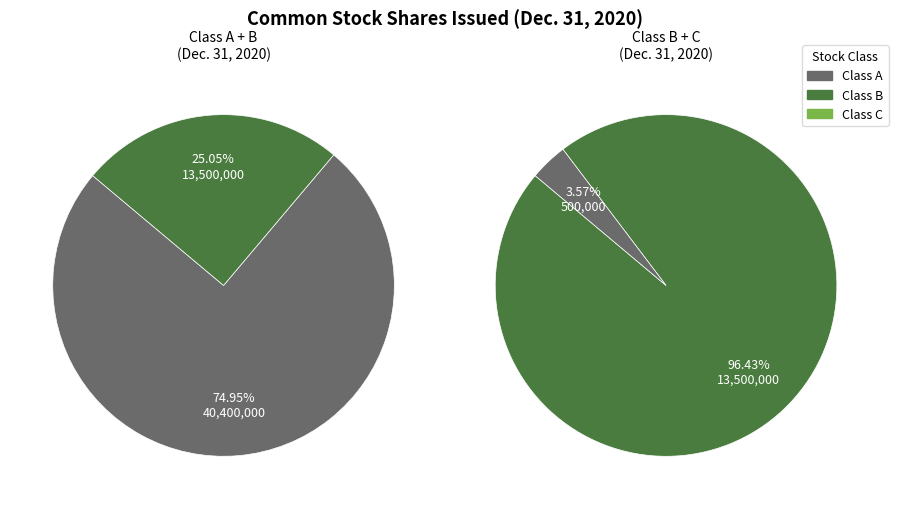

How many segments does this pie chart have?

3